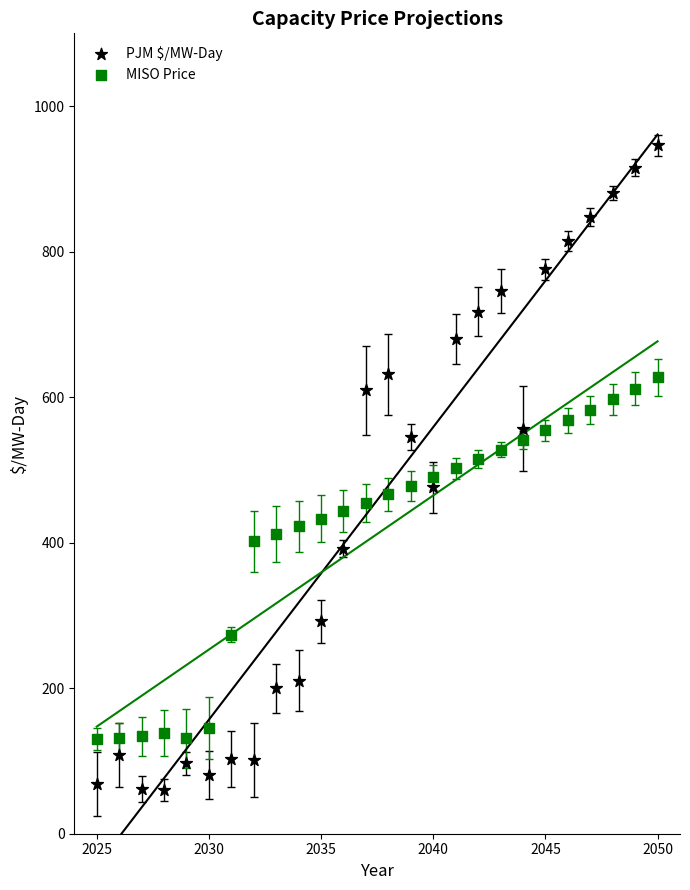

Which series has the widest spread of Y values?

PJM $/MW-Day